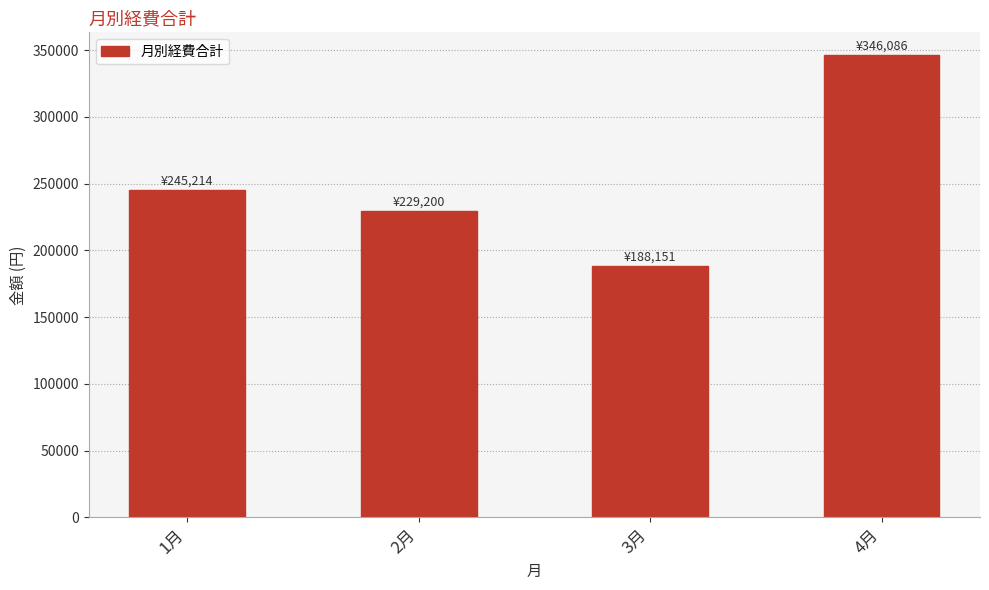

The chart shows a value of 188151 at 3月. True or false?

True